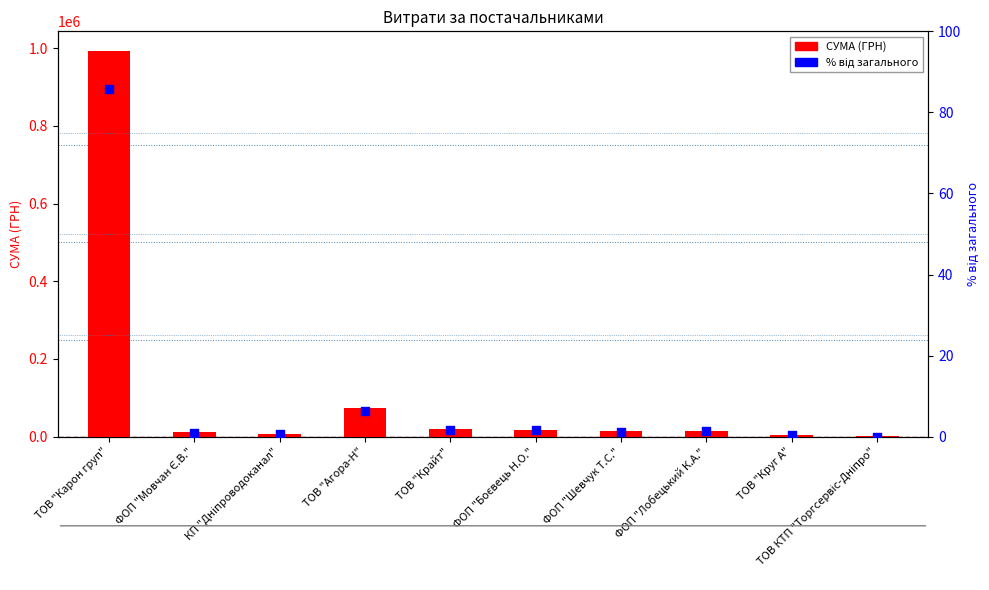

At which category is the sum across all series the highest?

ТОВ "Карон груп"